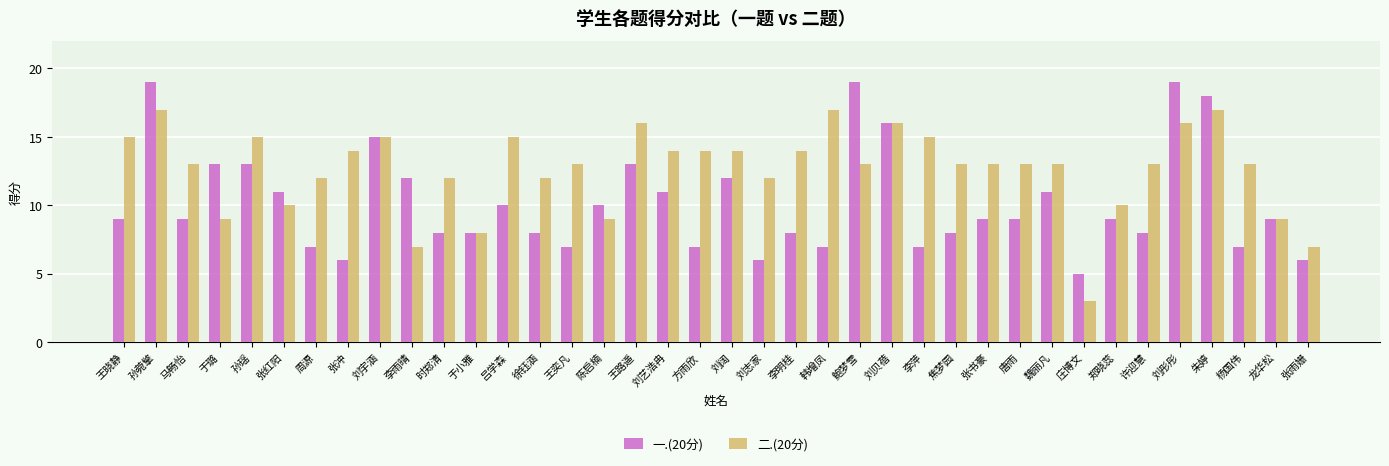

Rank the series by their average value, from highest to lowest.

二.(20分), 一.(20分)